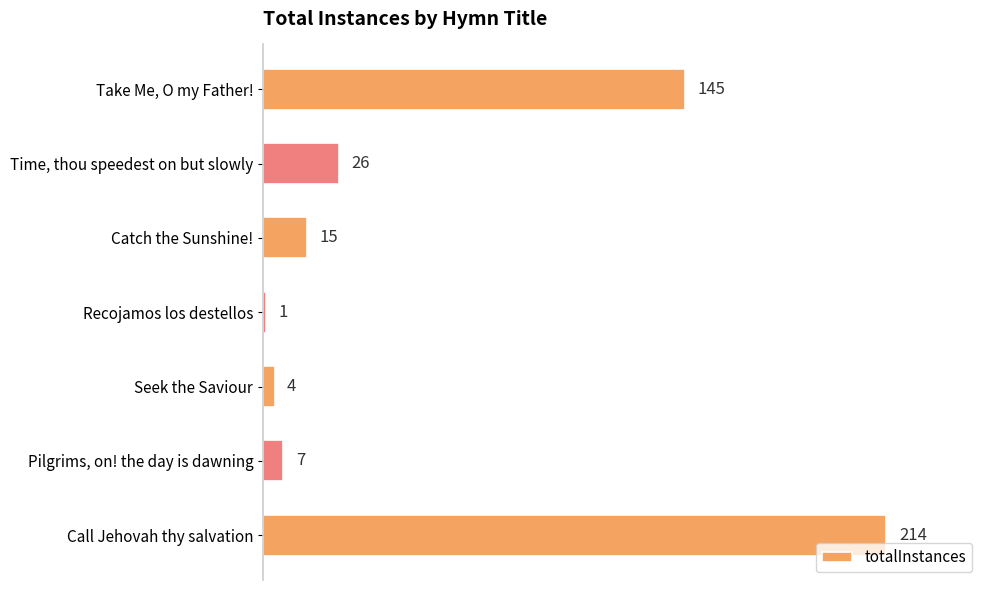

The chart shows a value of 1 at Recojamos los destellos. True or false?

True